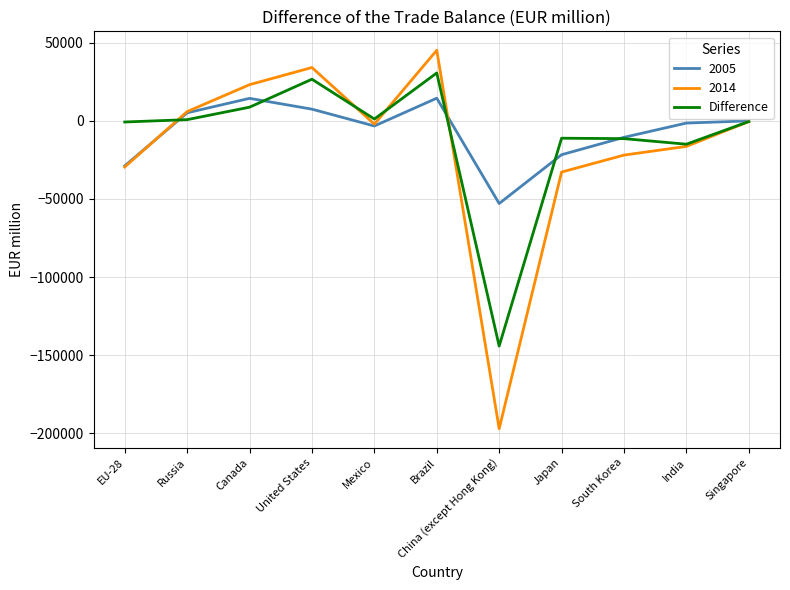

What is the lowest value of the 2014 series?

-197126